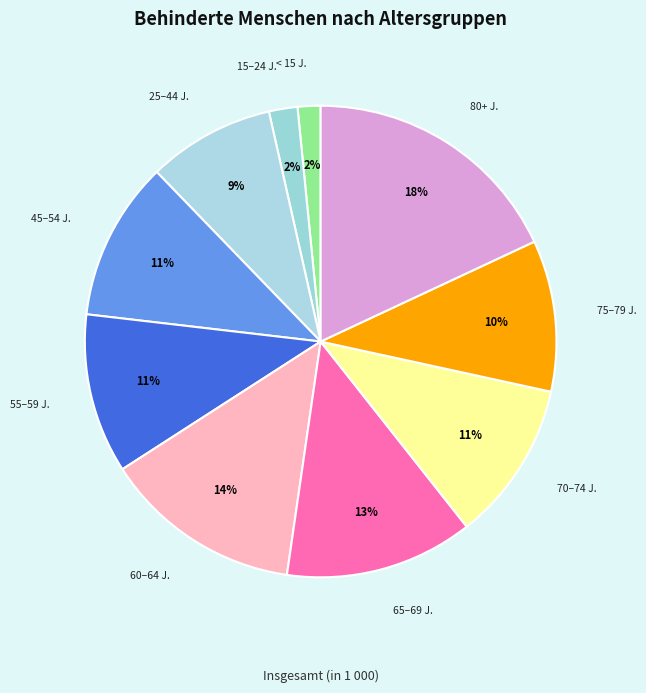

How many segments does this pie chart have?

10